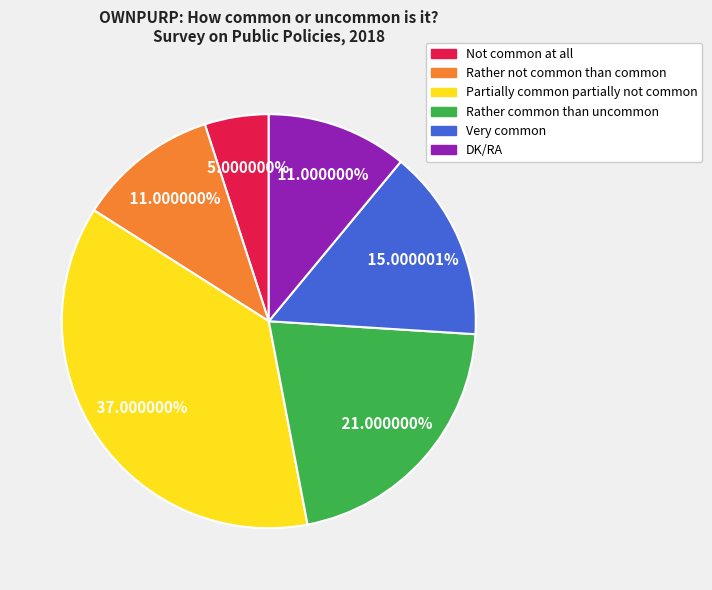

The Not common at all slice represents 5% of the pie. True or false?

True